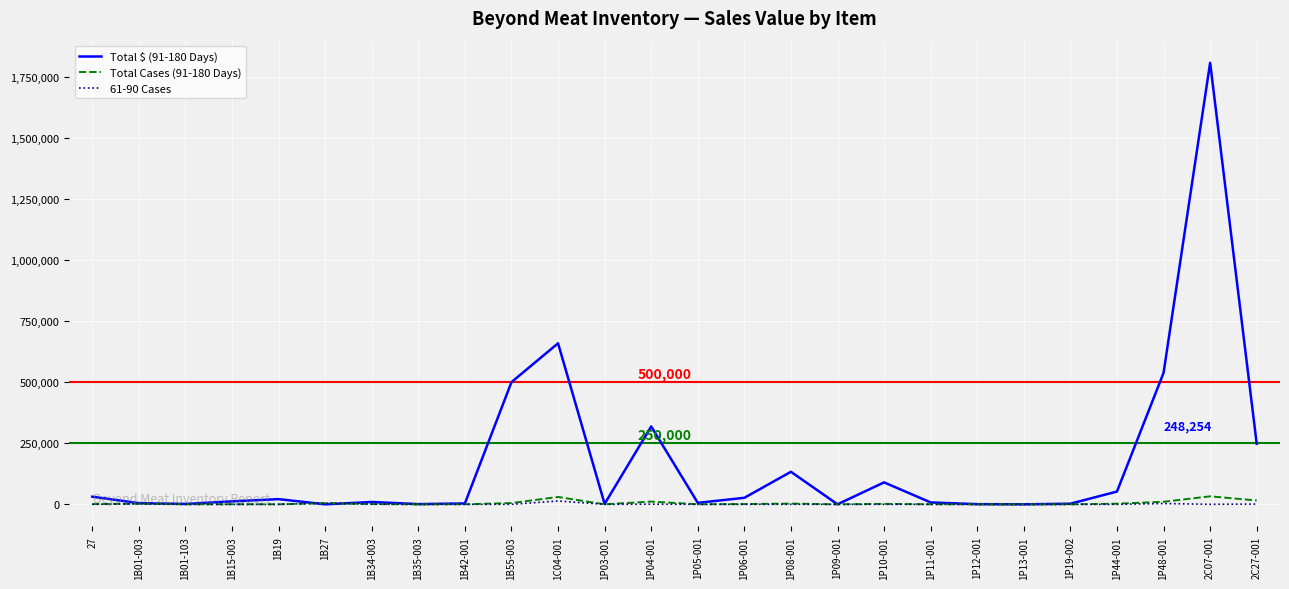

Which series ends up on top after the final intersection of Total $ (91-180 Days) and 61-90 Cases?

Total $ (91-180 Days)